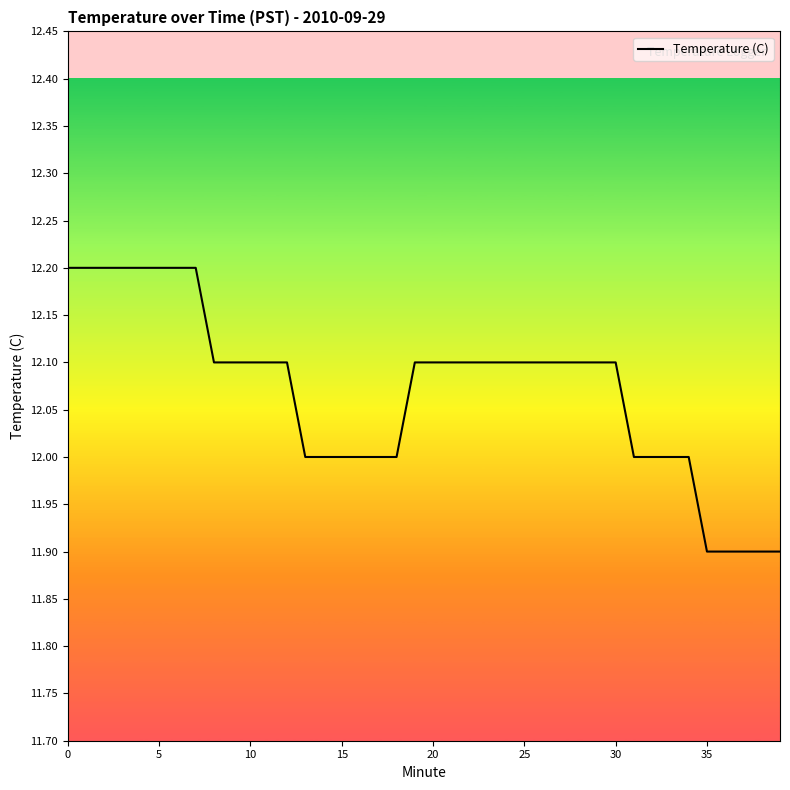

What is the difference between the maximum and minimum values?

0.3